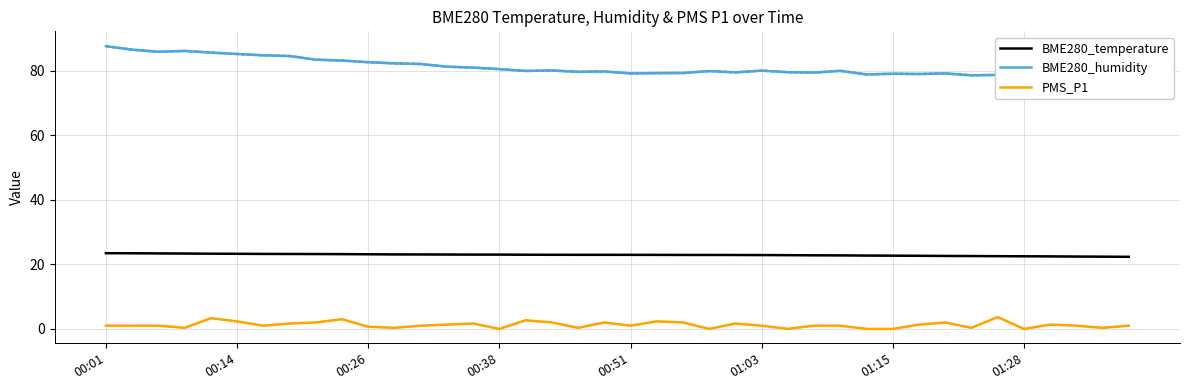

True or false: BME280_temperature and BME280_humidity intersect in this chart.

False